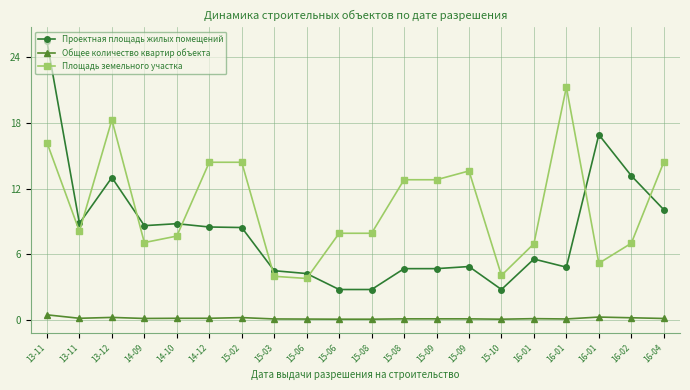

Where is Общее количество квартир объекта nearest to the value 0?

15-06